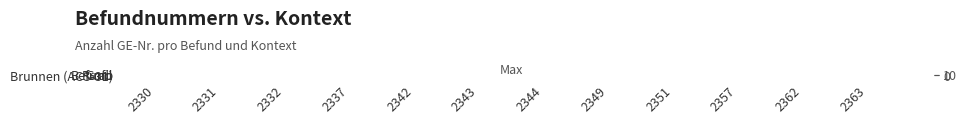

Reading left to right, list all the values displayed in this chart.

Grab: 2330=7	2331=12	2332=8	2337=5	2342=9	2343=6	2344=10	2349=4	2351=7	2357=11	2362=8	2363=6
Befund: 2330=3	2331=5	2332=2	2337=7	2342=4	2343=1	2344=6	2349=3	2351=5	2357=2	2362=4	2363=8
Profil: 2330=2	2331=1	2332=4	2337=3	2342=1	2343=5	2344=2	2349=6	2351=3	2357=1	2362=4	2363=2
Brunnen (ACS-31): 2330=0	2331=2	2332=1	2337=4	2342=3	2343=2	2344=1	2349=5	2351=2	2357=3	2362=1	2363=4